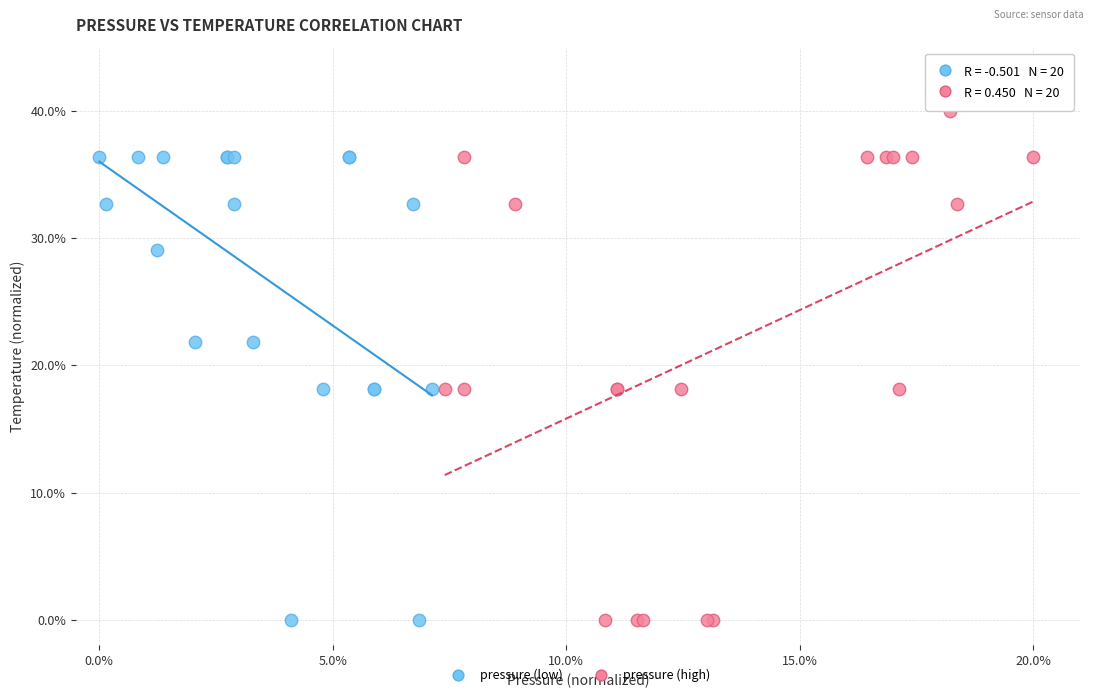

Which series has the largest Y range (max minus min)?

pressure (high)